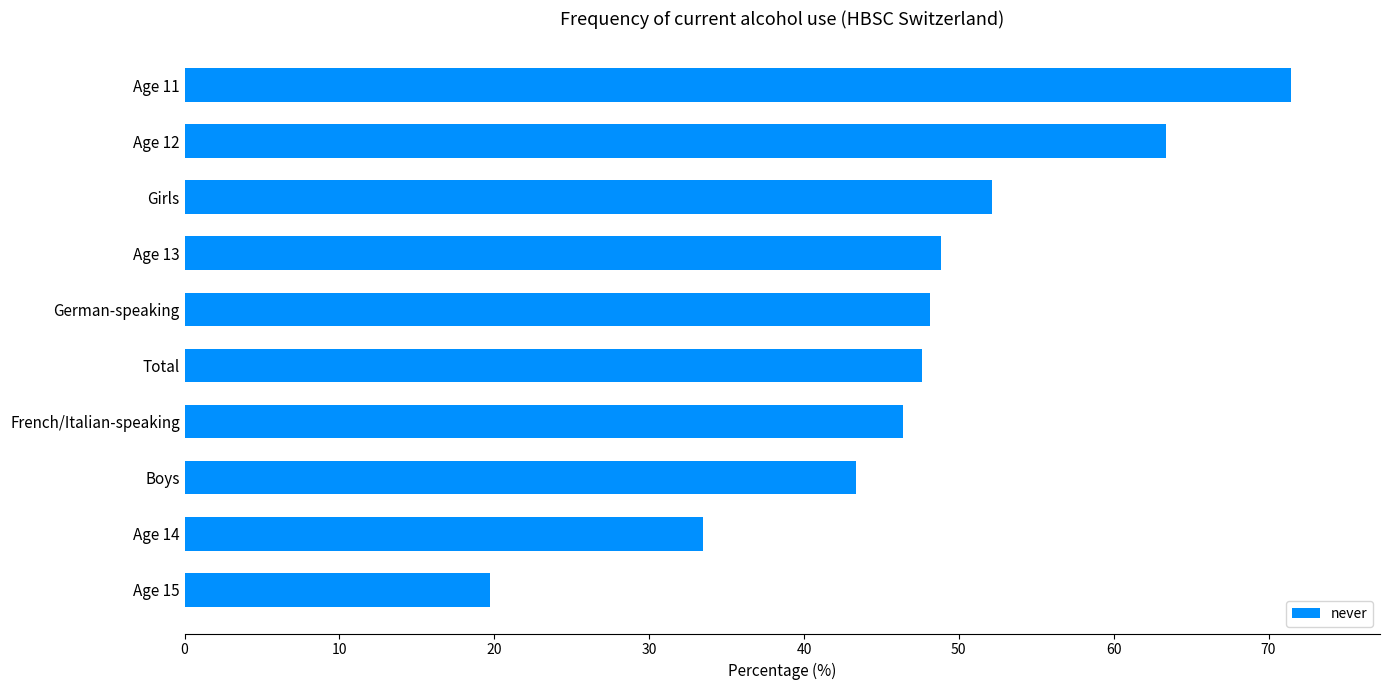

True or false: the data shows 48.1 at German-speaking.

True